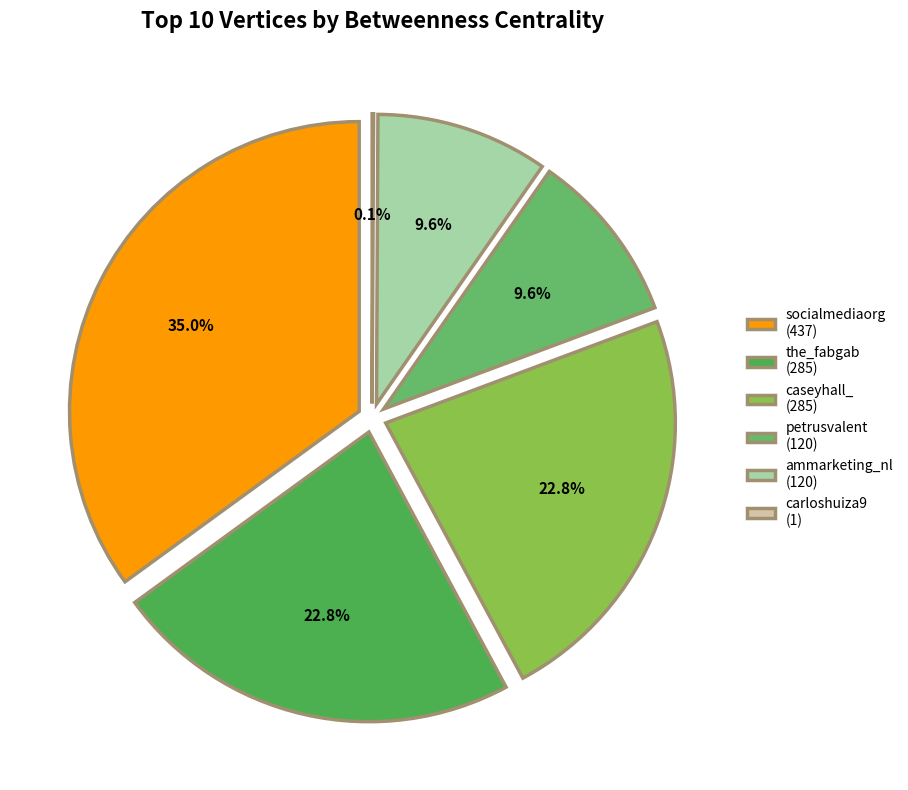

Which slice is the largest?

socialmediaorg